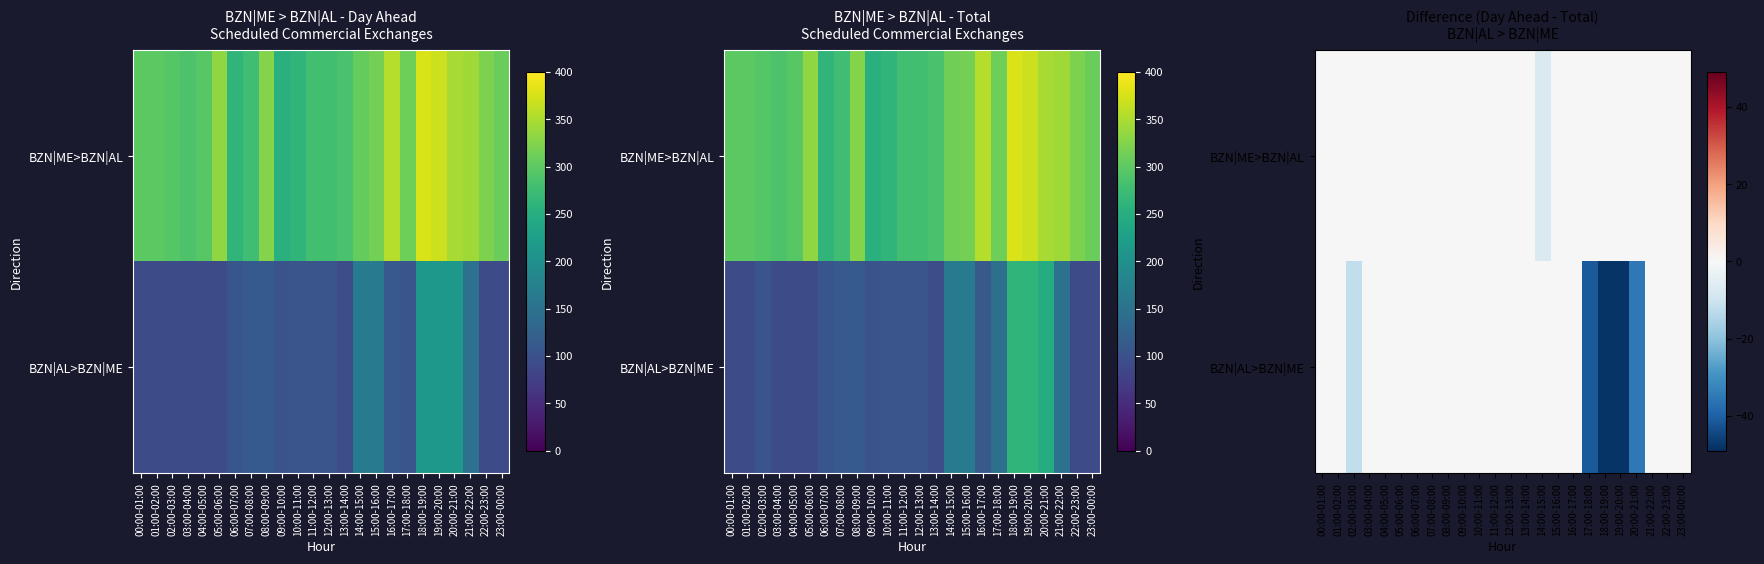

Is it true that BZN|ME>BZN|AL equals -4 at 23:00-00:00?

False